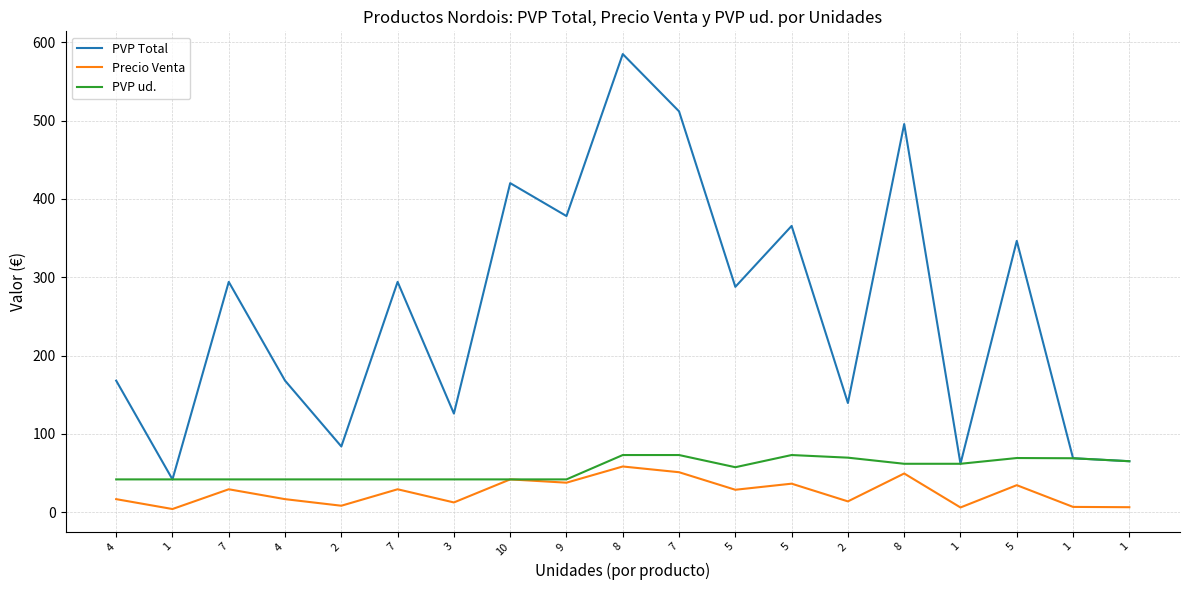

What are all the series names shown in the legend?

PVP Total, Precio Venta, PVP ud.